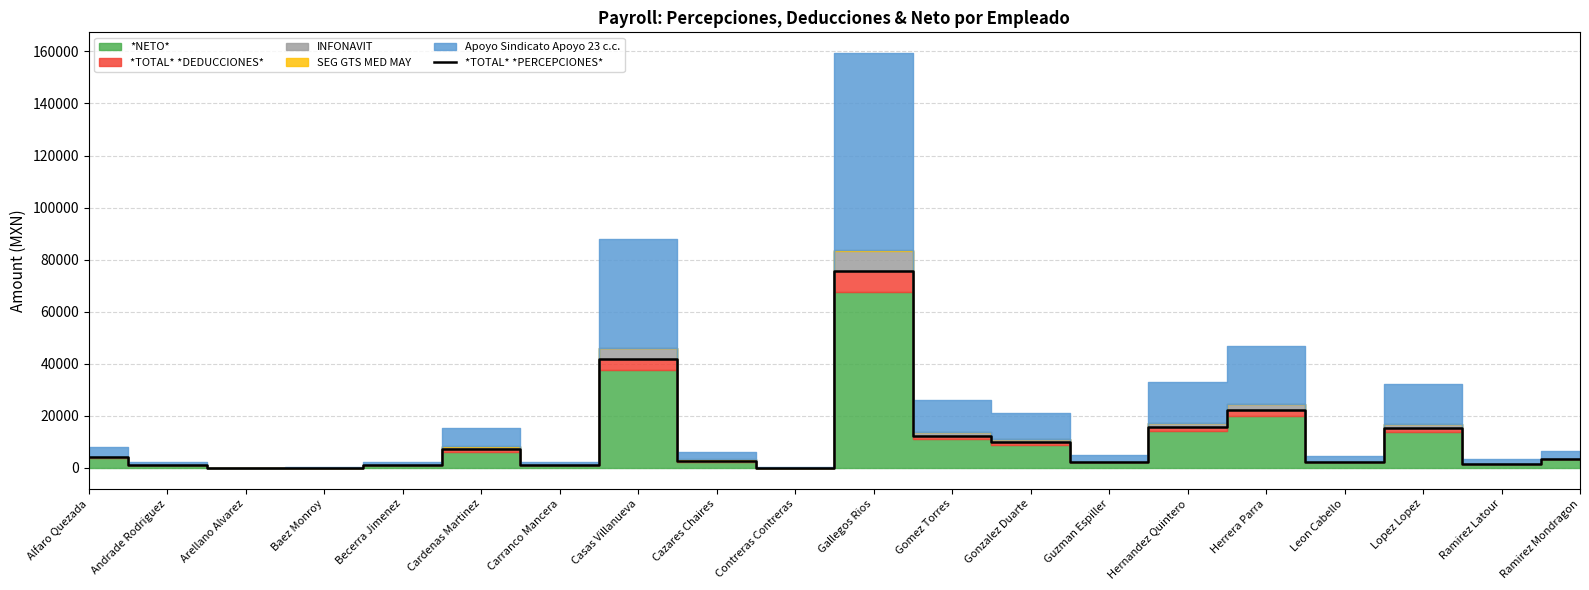

Count the number of categories in the chart.

20